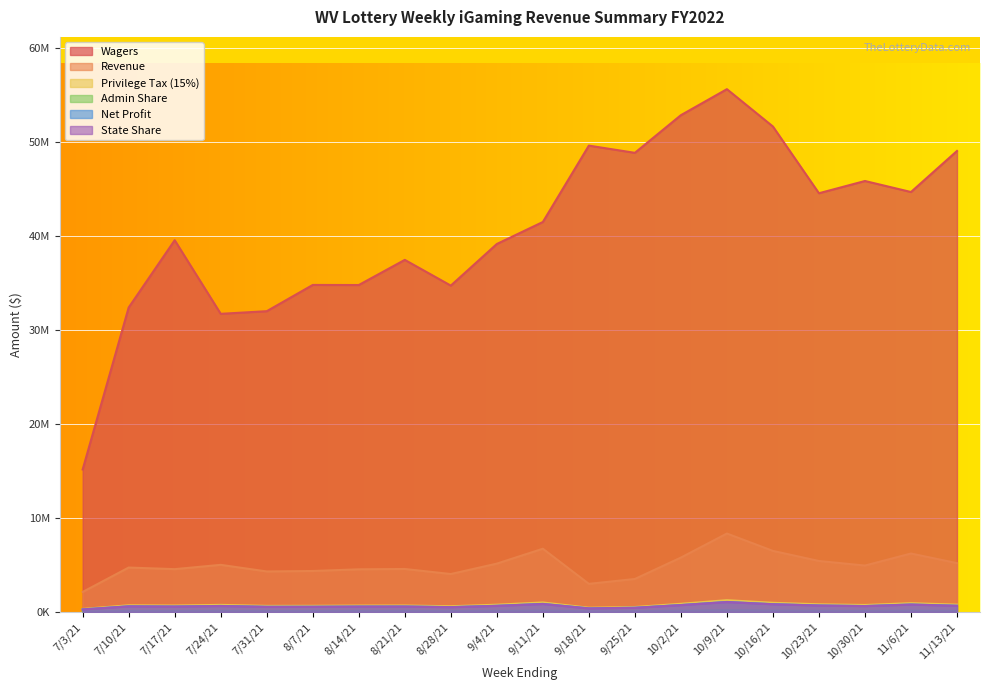

Rank the categories by Wagers value from lowest to highest.

7/3/21, 7/24/21, 7/31/21, 7/10/21, 8/28/21, 8/14/21, 8/7/21, 8/21/21, 9/4/21, 7/17/21, 9/11/21, 10/23/21, 11/6/21, 10/30/21, 9/25/21, 11/13/21, 9/18/21, 10/16/21, 10/2/21, 10/9/21